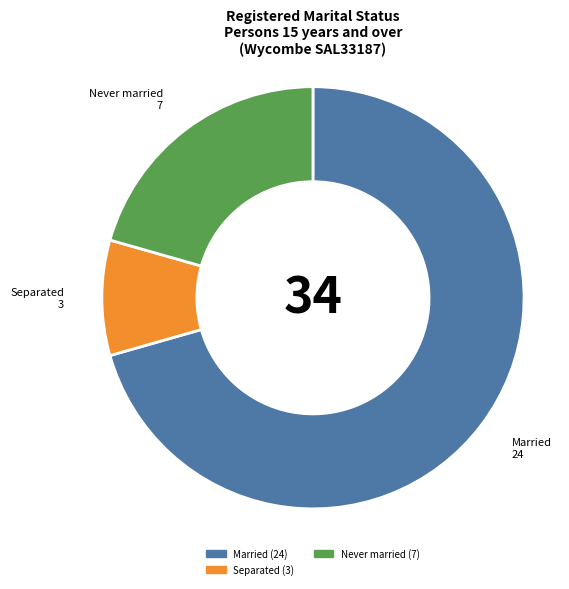

Rank the categories by value from highest to lowest.

Married, Never married, Separated